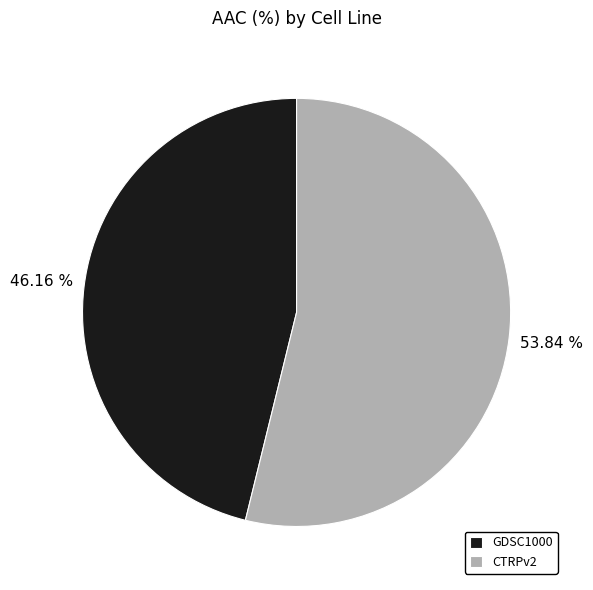

What is the smallest slice in the pie chart?

GDSC1000